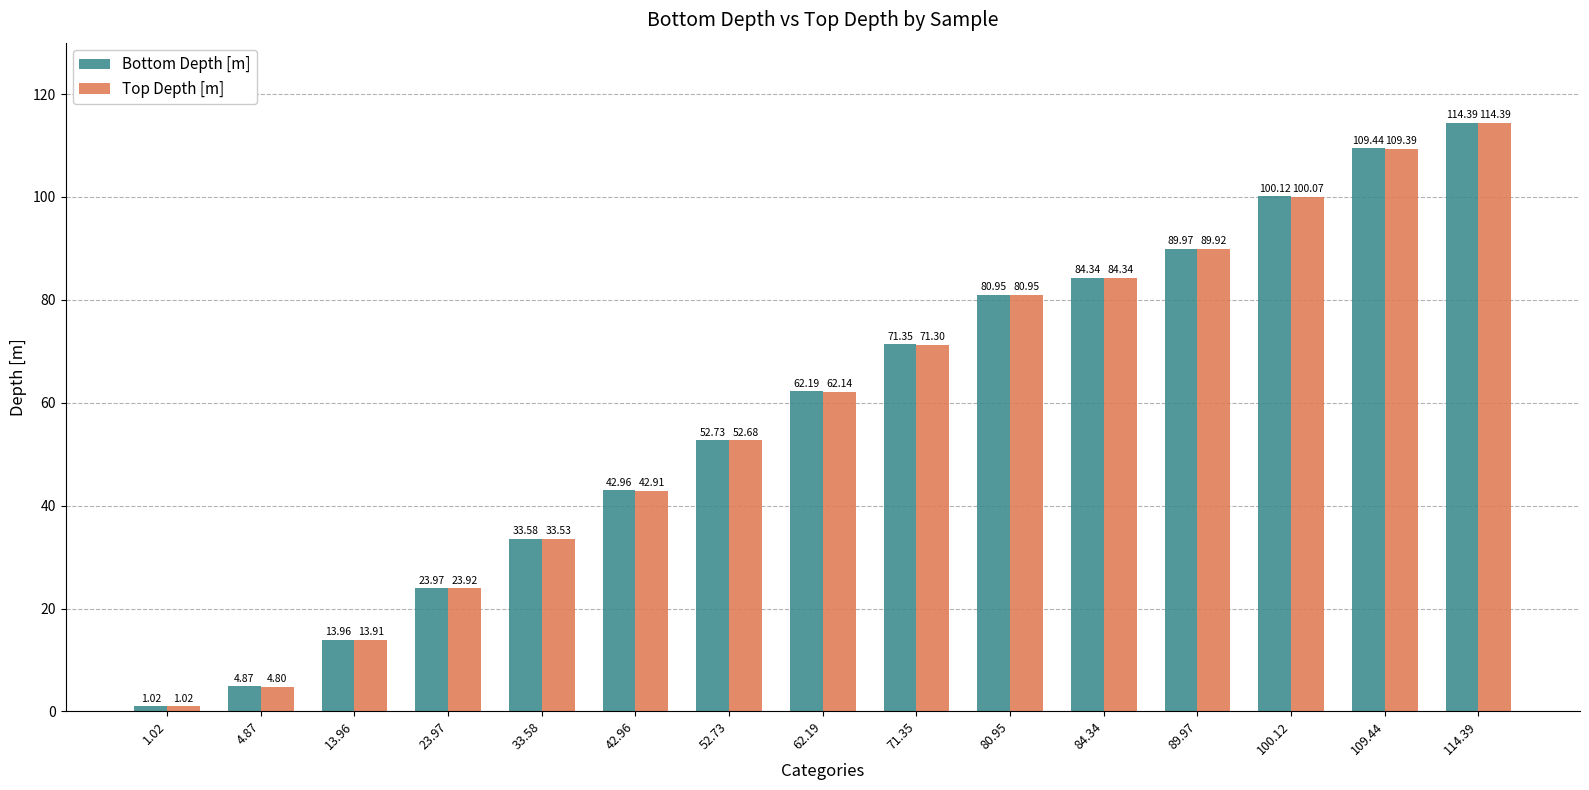

What is the greatest value displayed?

114.4